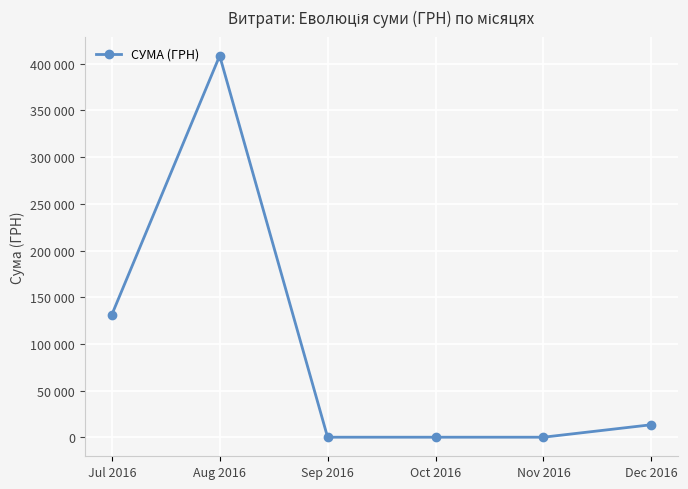

Does the chart display data point markers on the line(s)?

Yes